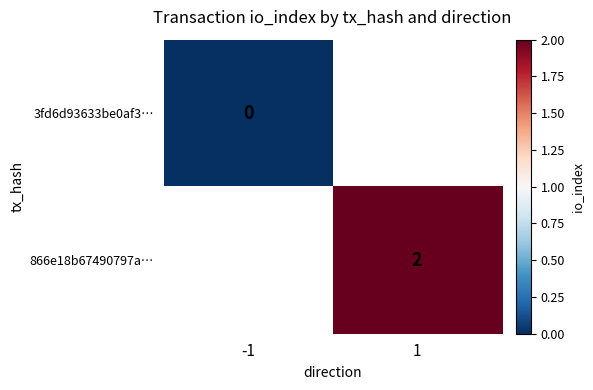

Which category has the lowest value across all series?

-1